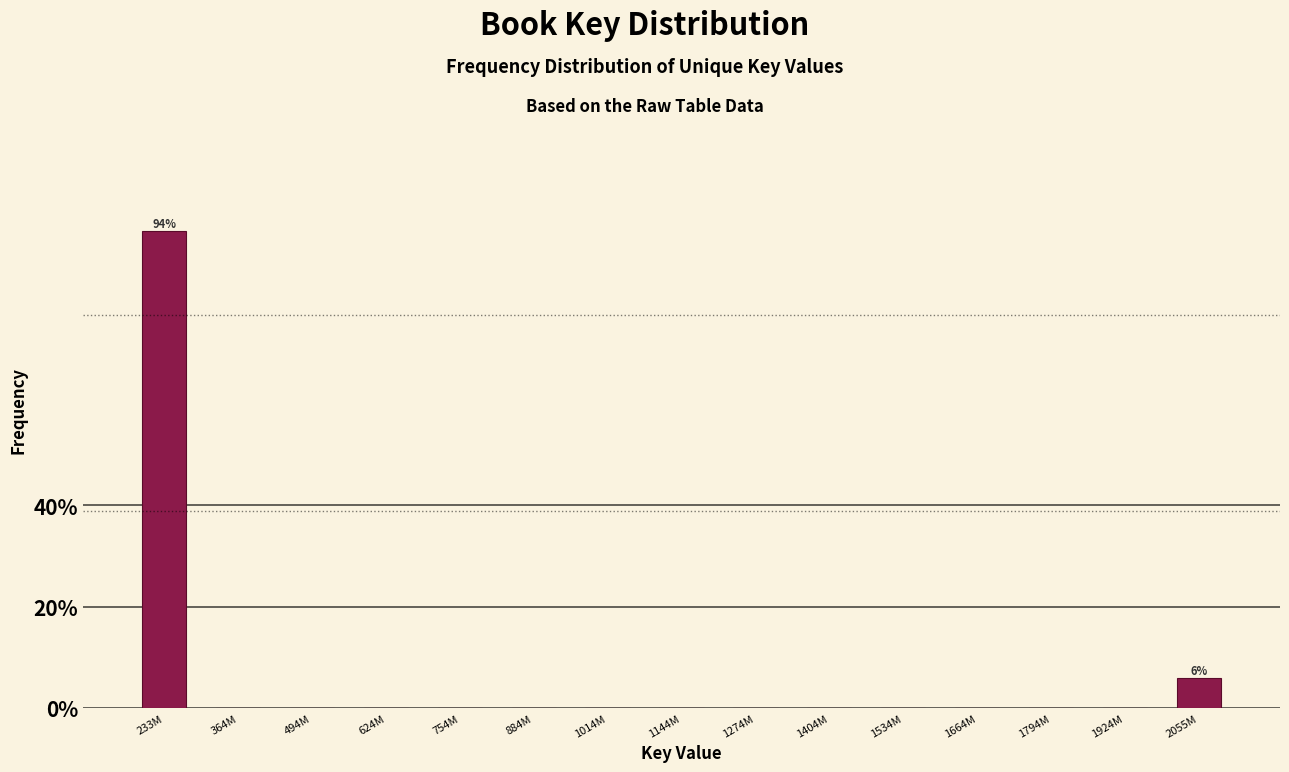

Reading right to left, list all the values displayed in this chart.

2055M=5.9	1924M=0.0	1794M=0.0	1664M=0.0	1534M=0.0	1404M=0.0	1274M=0.0	1144M=0.0	1014M=0.0	884M=0.0	754M=0.0	624M=0.0	494M=0.0	364M=0.0	233M=94.1